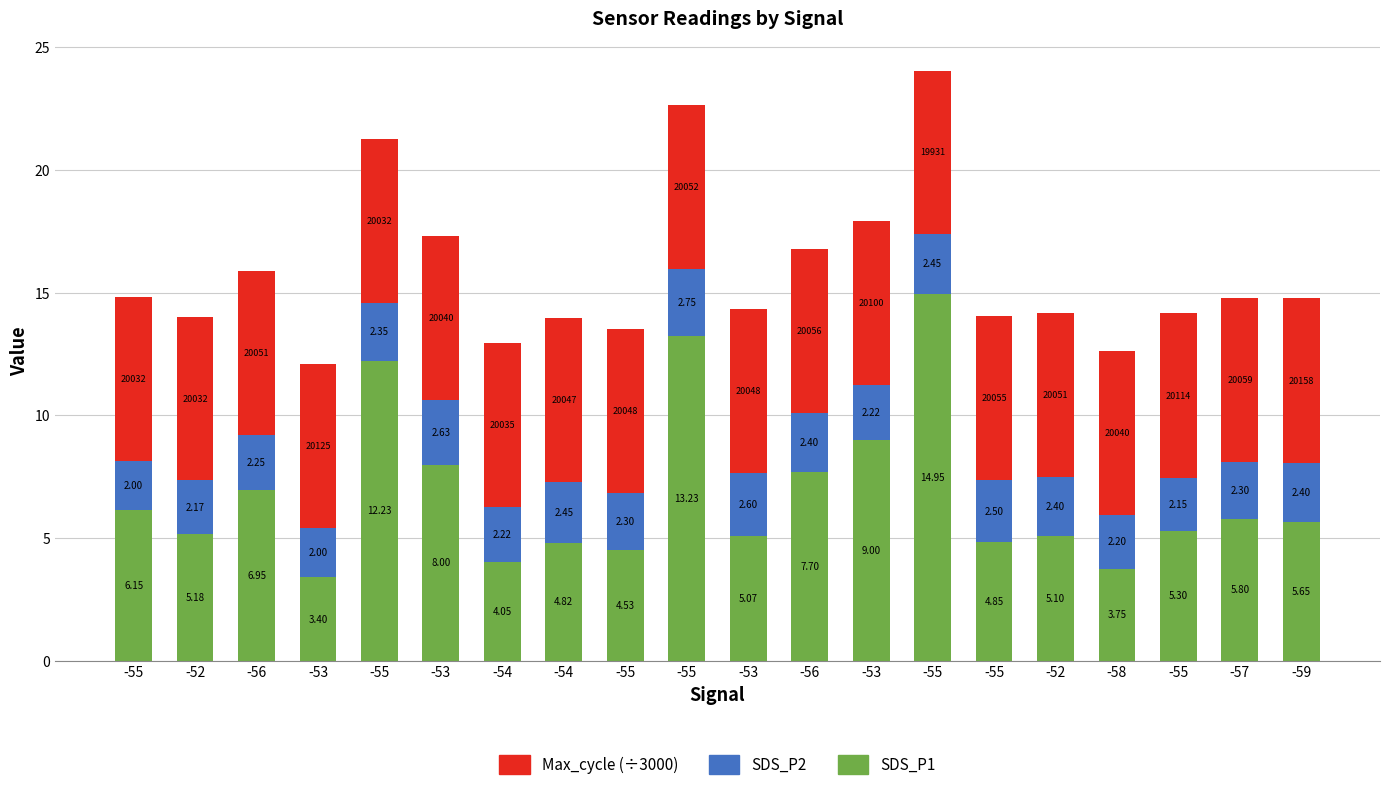

Which category has the lowest value in the Max_cycle (÷3000) series?

-55